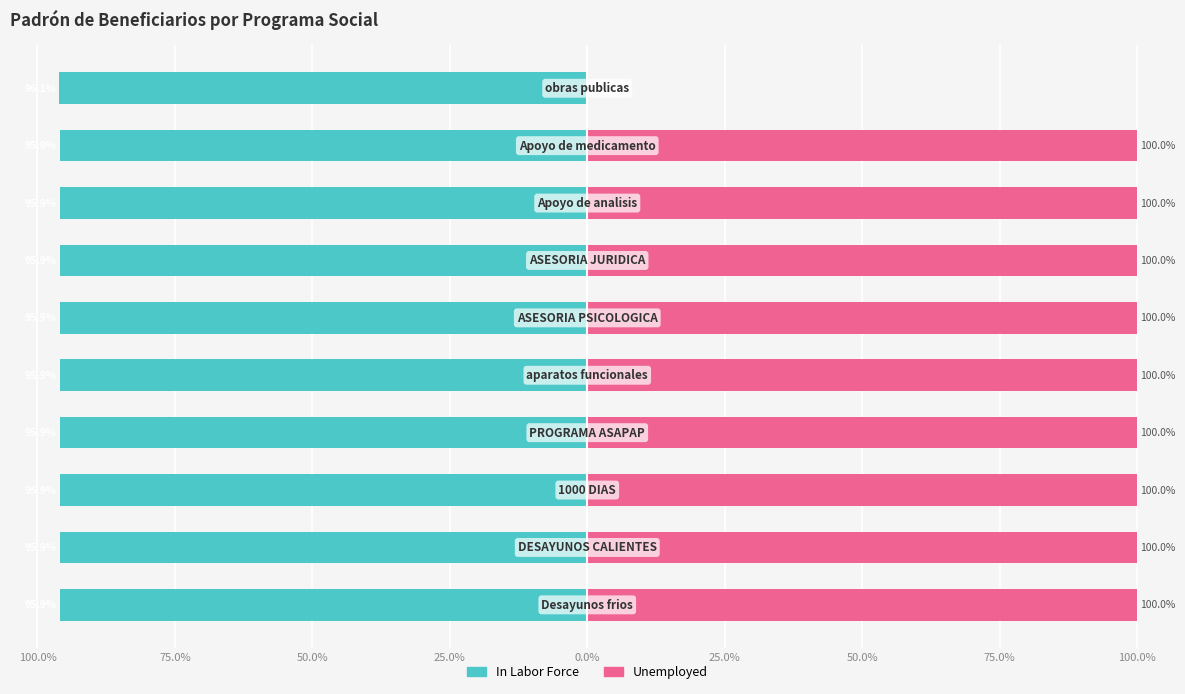

List the series in order of their overall mean, lowest first.

In Labor Force, Unemployed